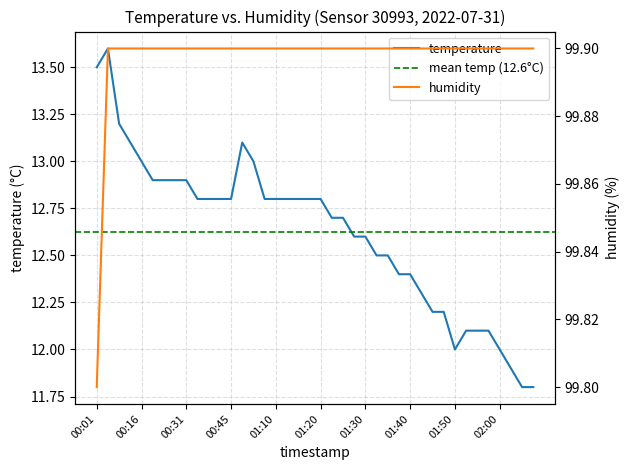

At which label does temperature reach its peak?

00:04